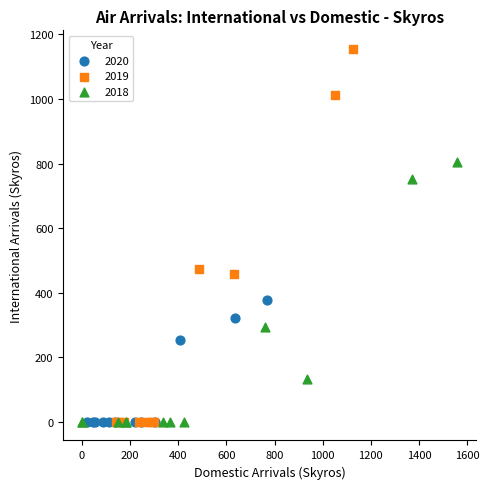

What are all the series names shown in the legend?

2020, 2019, 2018